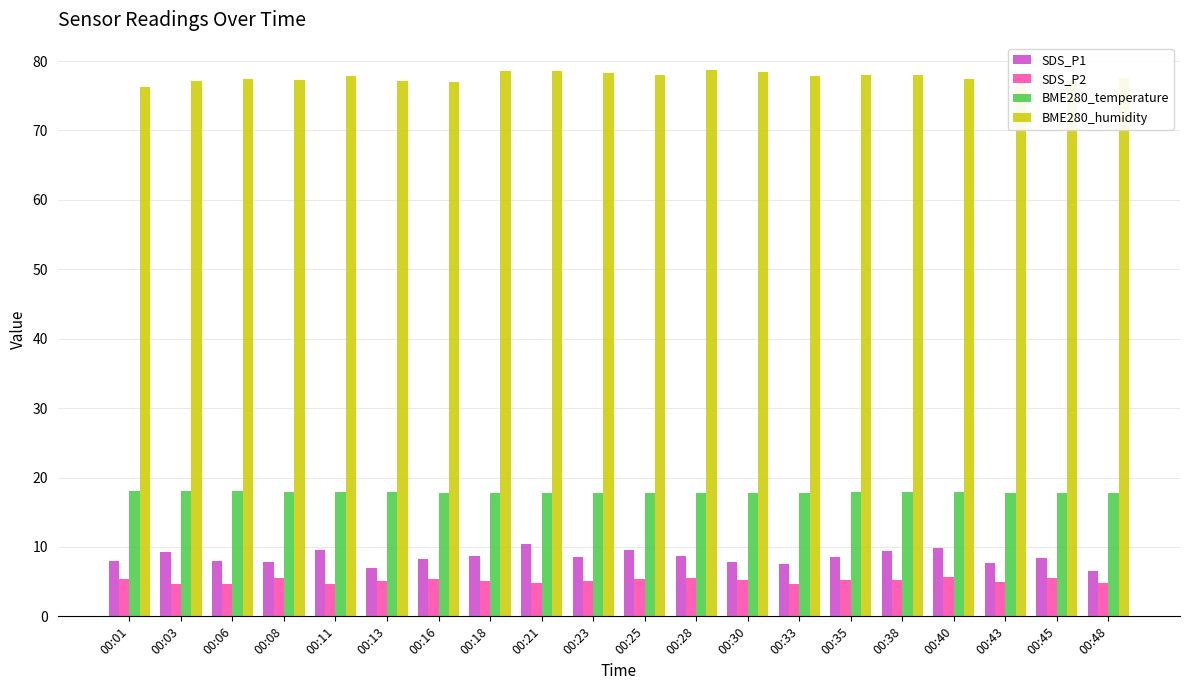

Is it true that BME280_temperature equals 18.1 at 00:01?

True